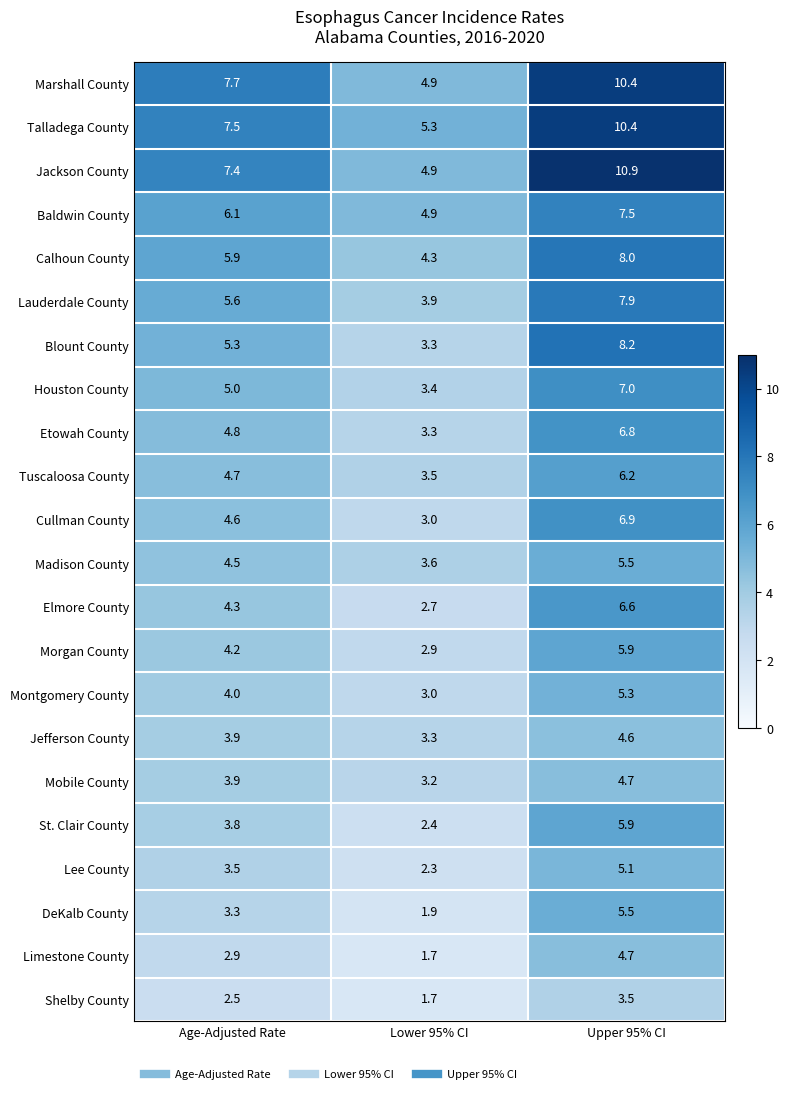

At how many categories does at least one series exceed 8?

1